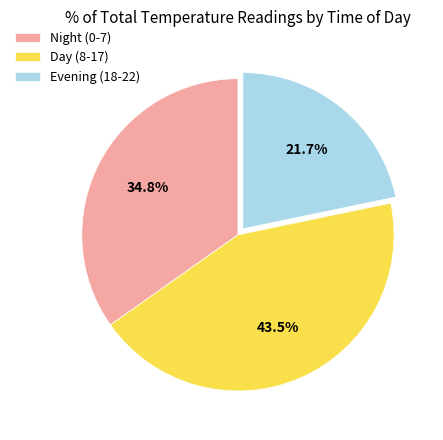

Approximately how many times larger is the value at Night (0-7) compared to Day (8-17)?

0.8